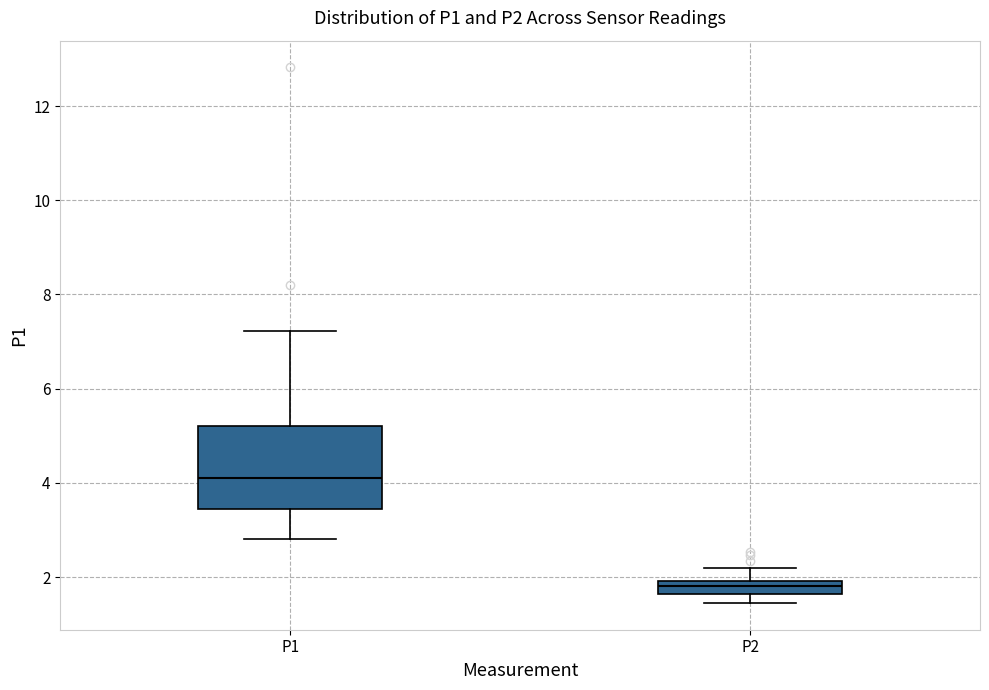

Where does the lower whisker of the box for P1 end on the y-axis? The values are not printed on the chart, so give them approximately, as read against the axis.

2.8